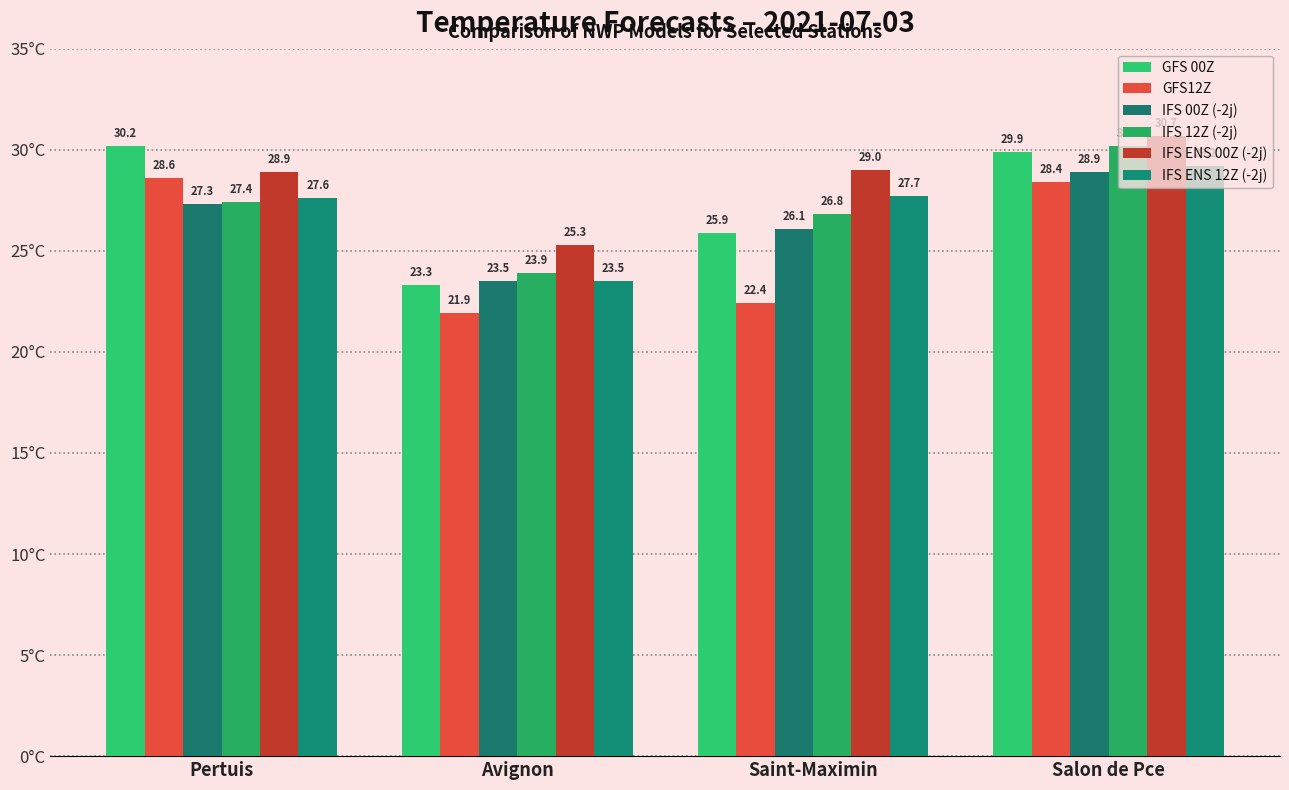

Is the value of IFS 00Z (-2j) at Saint-Maximin greater than the value of IFS ENS 12Z (-2j) at Saint-Maximin?

No